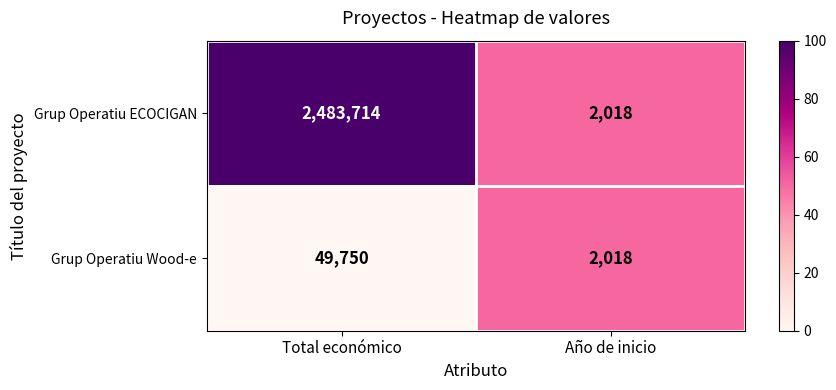

Rank the series by their maximum value, from highest to lowest.

Grup Operatiu ECOCIGAN, Grup Operatiu Wood-e